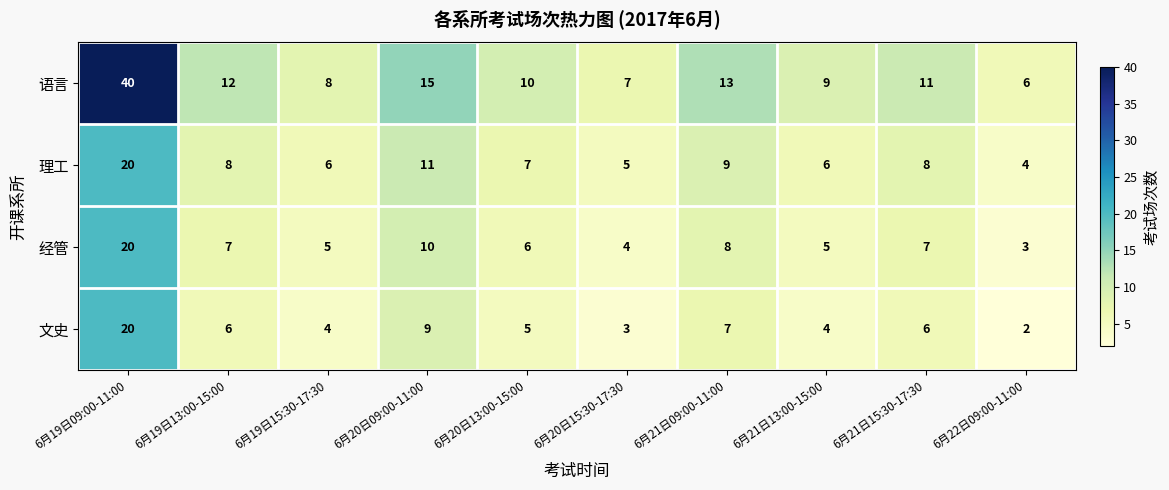

What is the difference between the second highest and minimum values in the 理工 series?

7